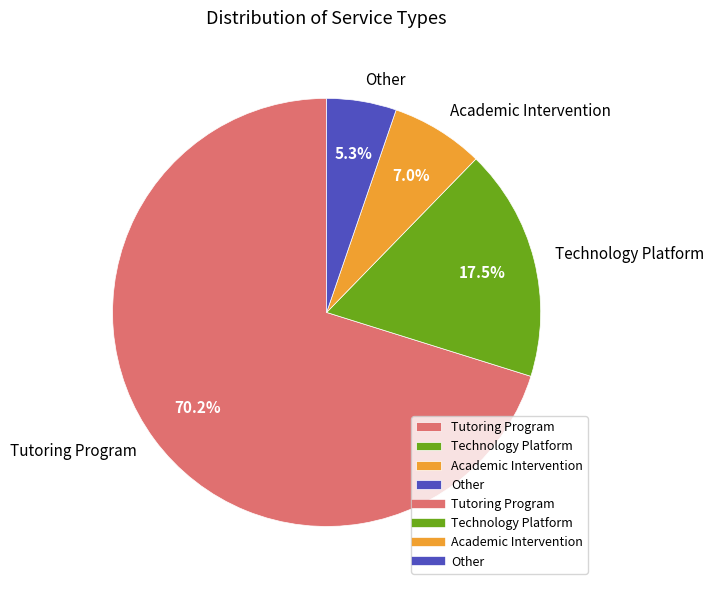

Is it true that Other is 1% of the pie?

False